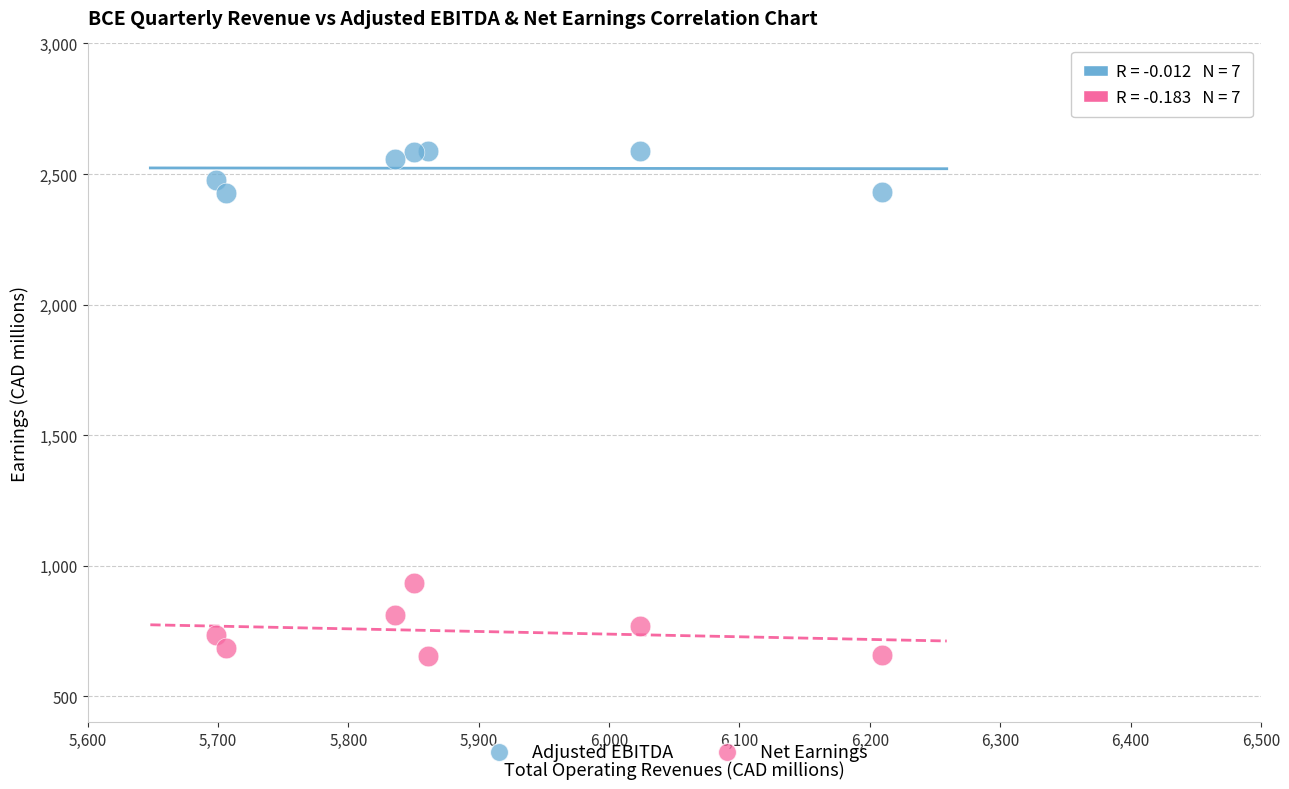

Across all series, what Y value is closest to 1622?

934